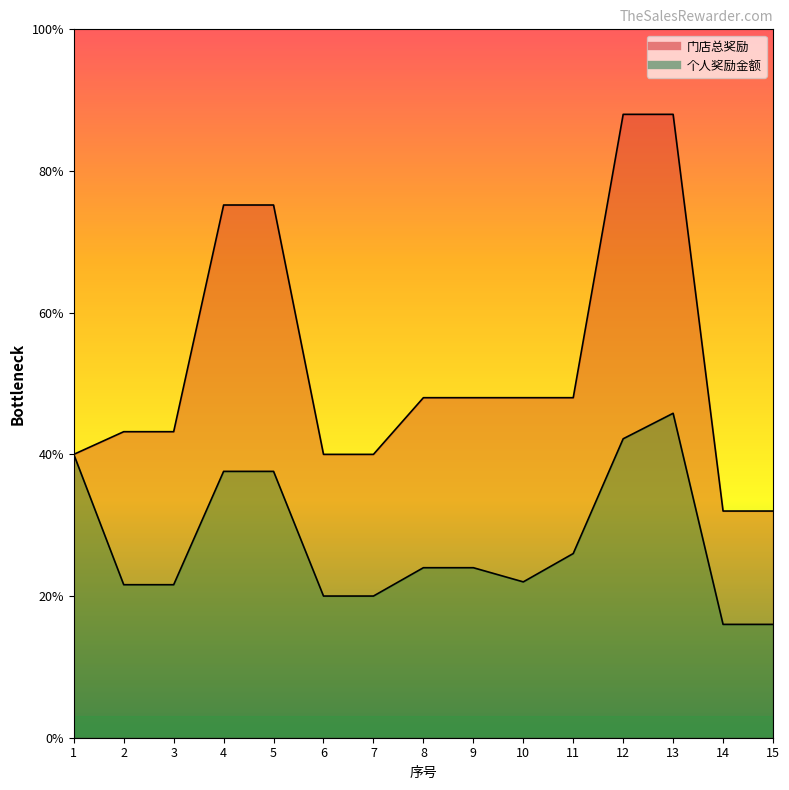

Reading left to right, extract all data points from this chart.

个人奖励金额: 1=20.0	2=10.8	3=10.8	4=18.8	5=18.8	6=10.0	7=10.0	8=12.0	9=12.0	10=11.0	11=13.0	12=21.1	13=22.9	14=8.0	15=8.0
门店总奖励: 1=20.0	2=21.6	3=21.6	4=37.6	5=37.6	6=20.0	7=20.0	8=24.0	9=24.0	10=24.0	11=24.0	12=44.0	13=44.0	14=16.0	15=16.0